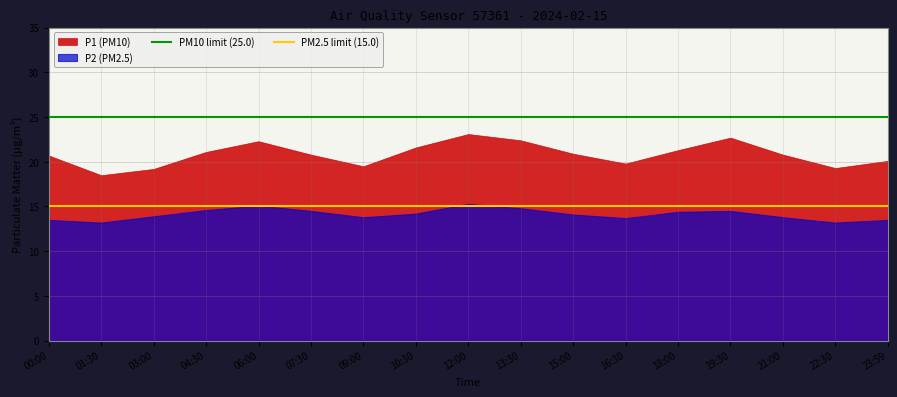

What position from the left is 07:30?

6